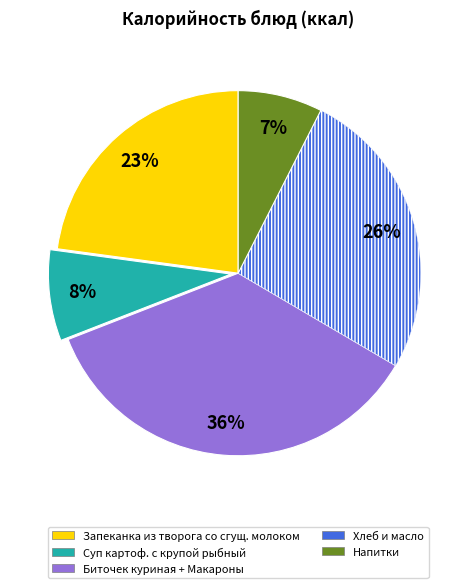

Does any single category account for the majority?

No